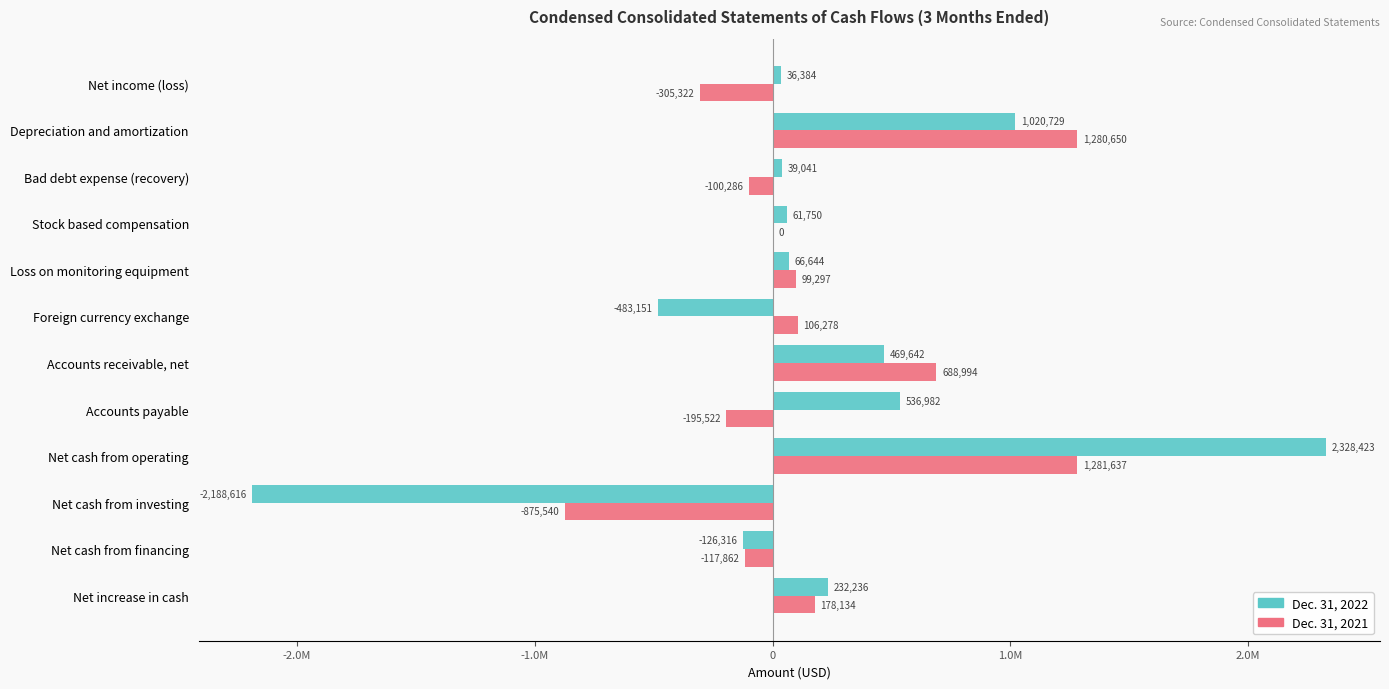

What is the highest value of the Dec. 31, 2022 series?

2328423